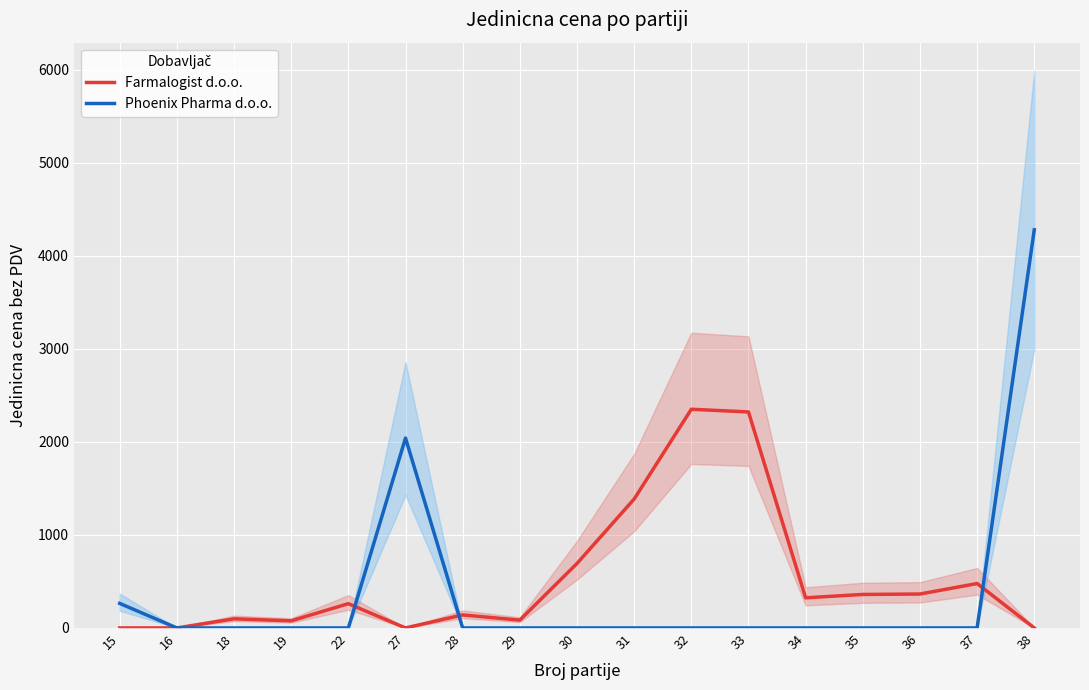

Is it true that Phoenix Pharma d.o.o. equals 1947.8 at 36?

False